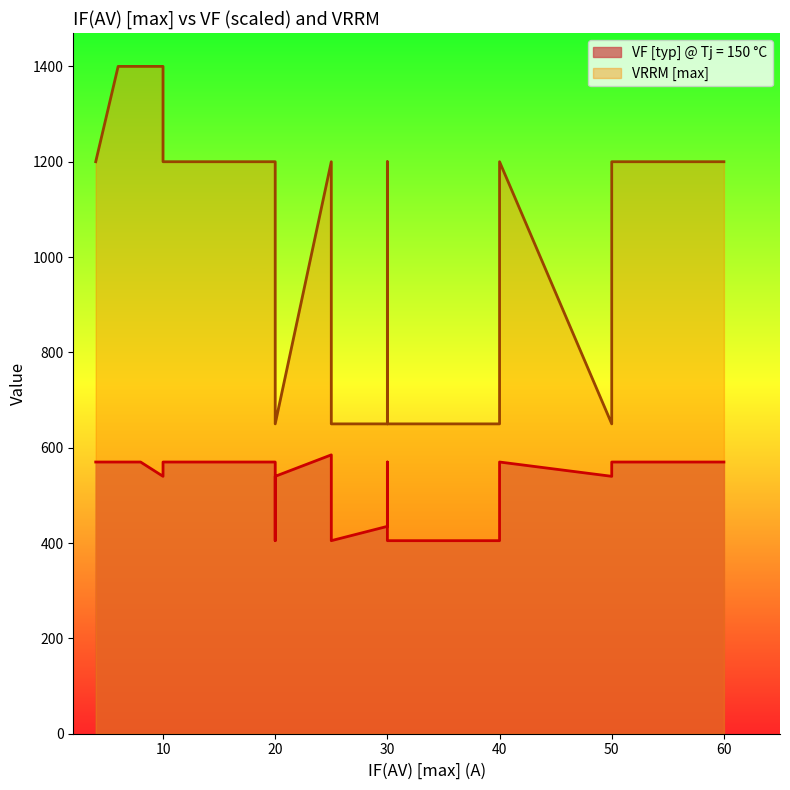

Rank the series by their maximum value, from highest to lowest.

VRRM [max], VF [typ] @ Tj = 150 °C